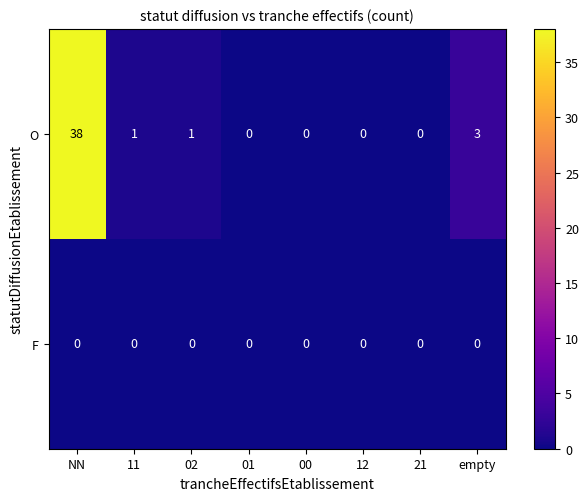

Reading left to right, what are all the values shown in this chart?

O: NN=38	11=1	02=1	01=0	00=0	12=0	21=0	empty=3
F: NN=0	11=0	02=0	01=0	00=0	12=0	21=0	empty=0